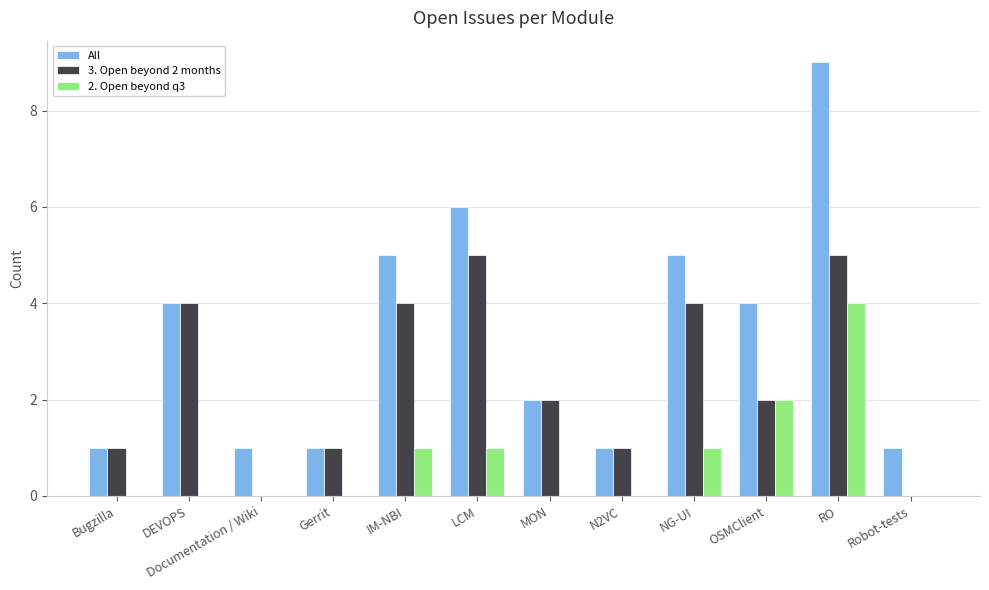

Which series changed the most between Bugzilla and IM-NBI?

All